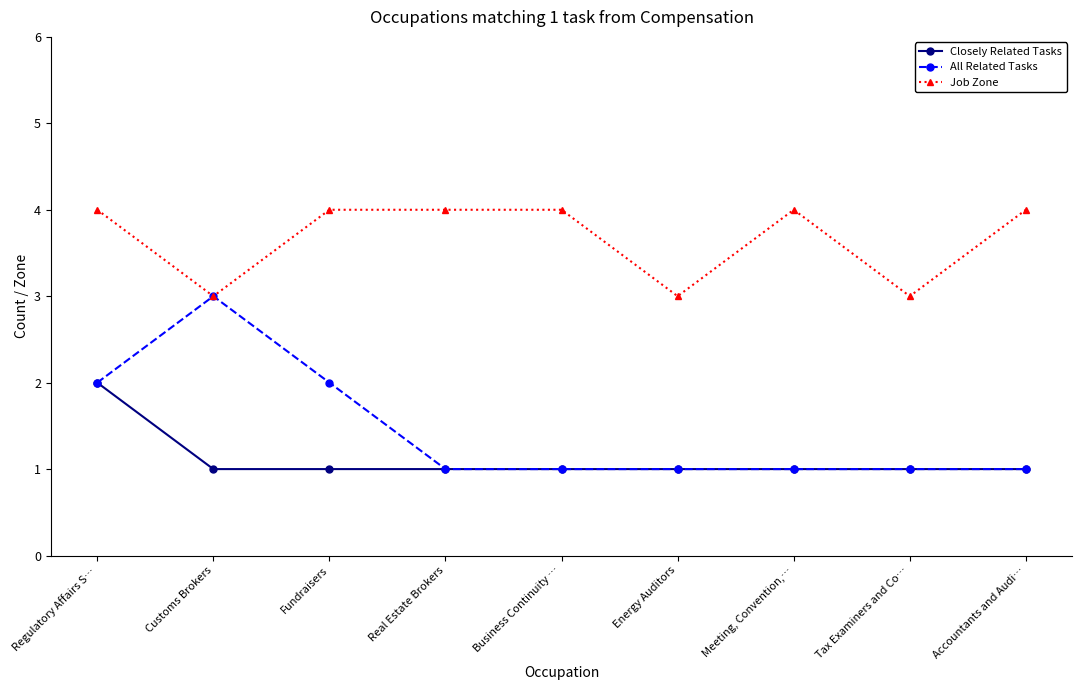

How many lines are shown in the chart?

3